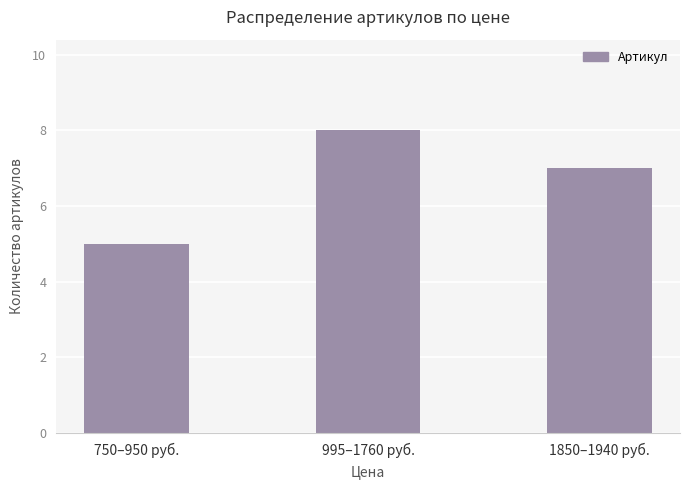

How many values are between 5 and 8?

3